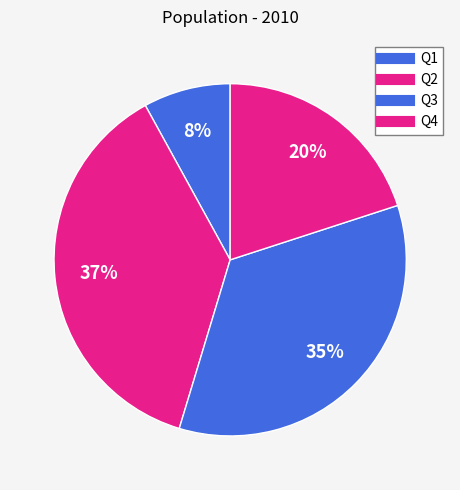

True or false: Q1 accounts for 20% of the total.

False